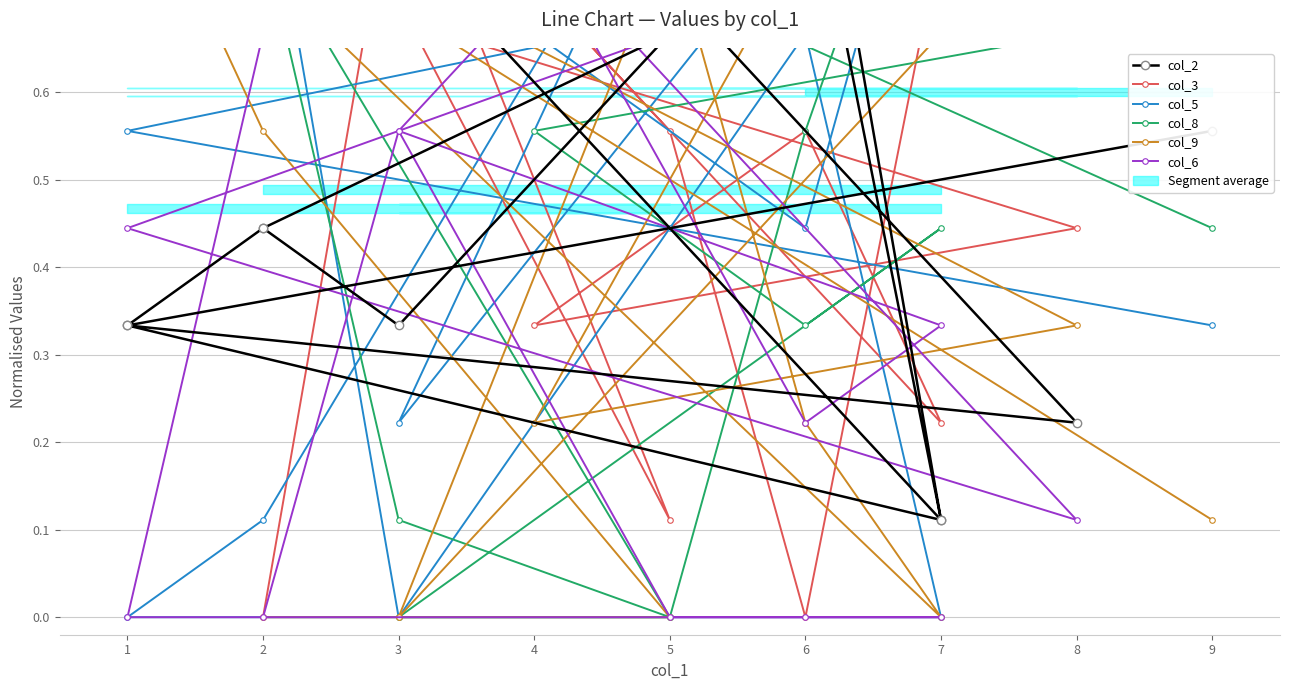

What is the greatest value displayed?

1.0